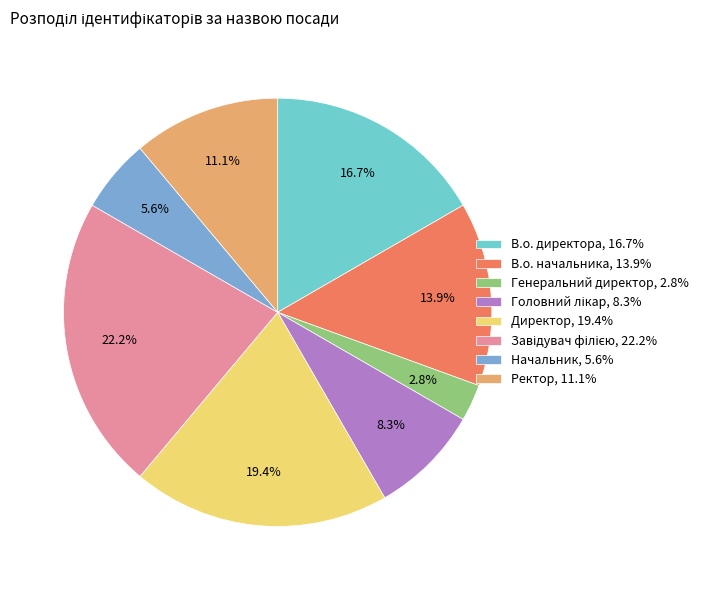

How many slices are in this pie chart?

8